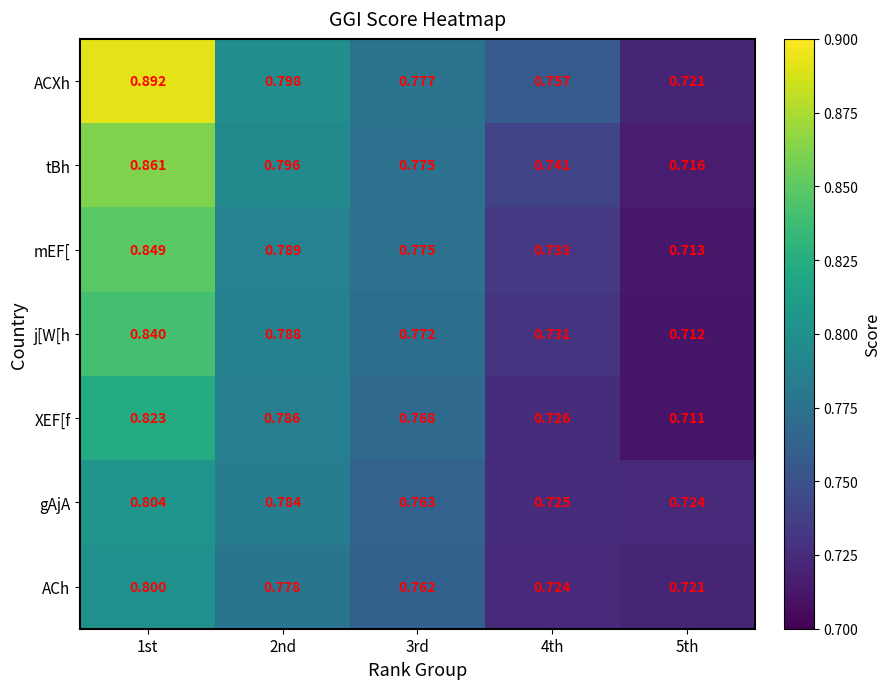

Is the value of XEF[f at 2nd greater than the value of mEF[ at 4th?

Yes